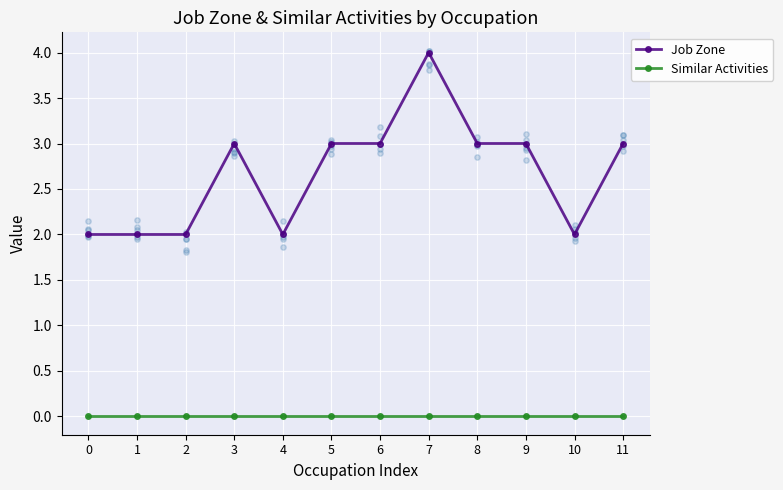

What is the total value across all series at 9?

3